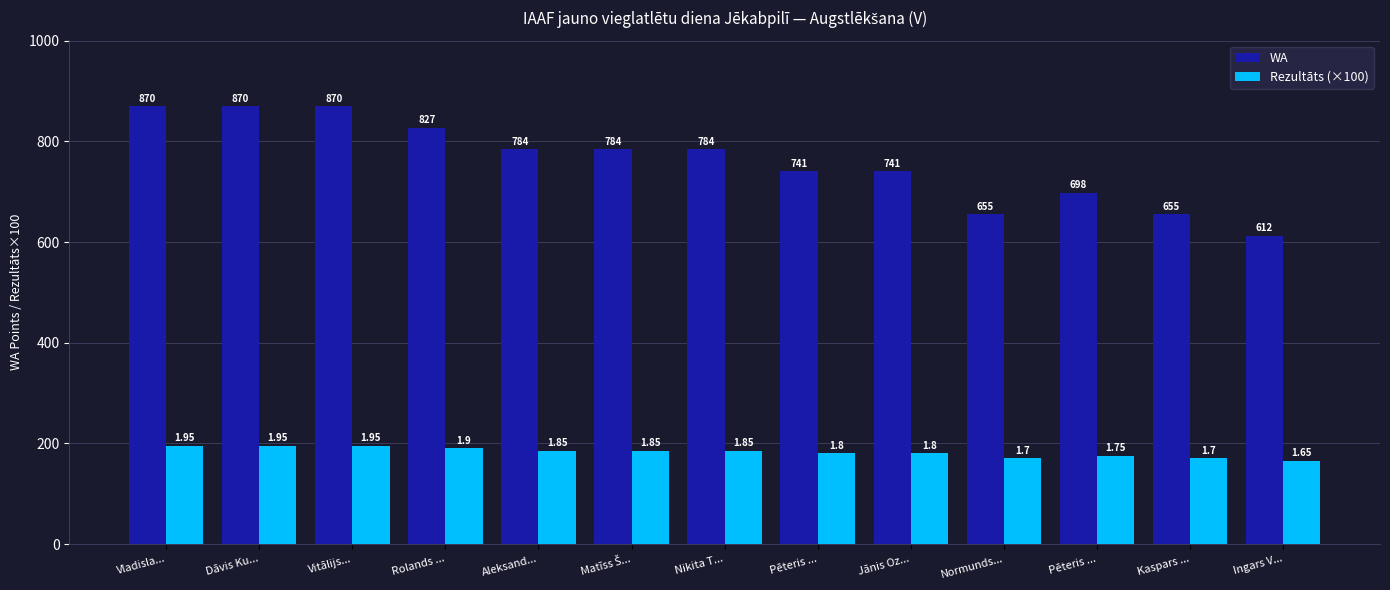

Where is WA nearest to the value 741?

Pēteris ...